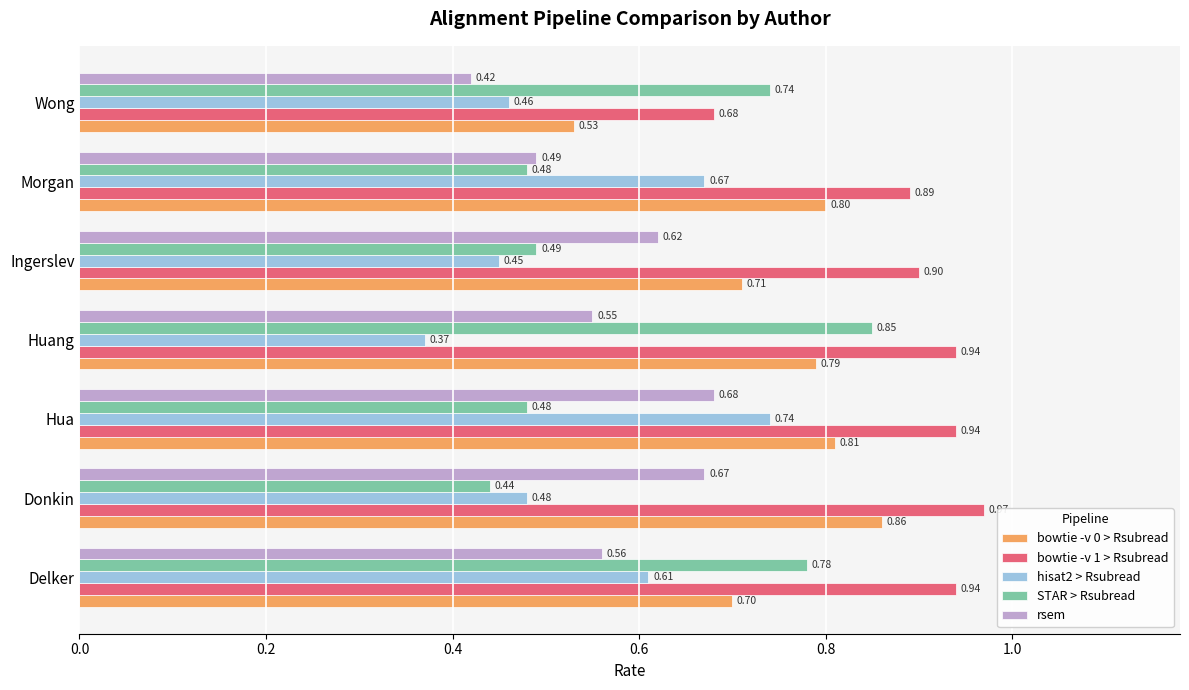

At which label is STAR > Rsubread closest to 0?

Donkin